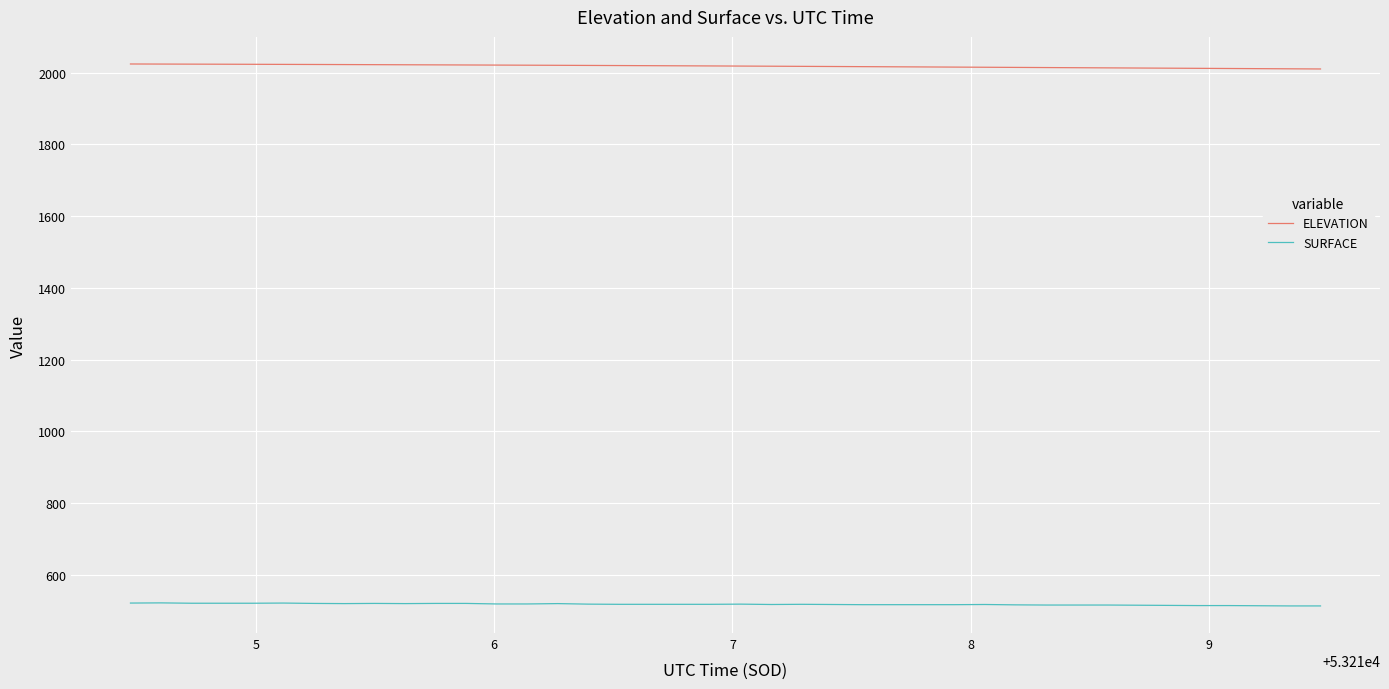

True or false: SURFACE and ELEVATION intersect in this chart.

False